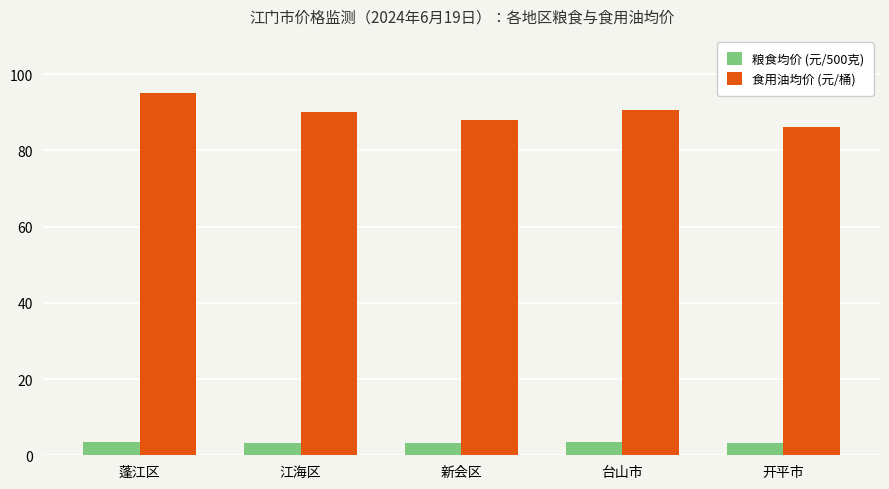

Is it true that 食用油均价 (元/桶) equals 58.6 at 新会区?

False